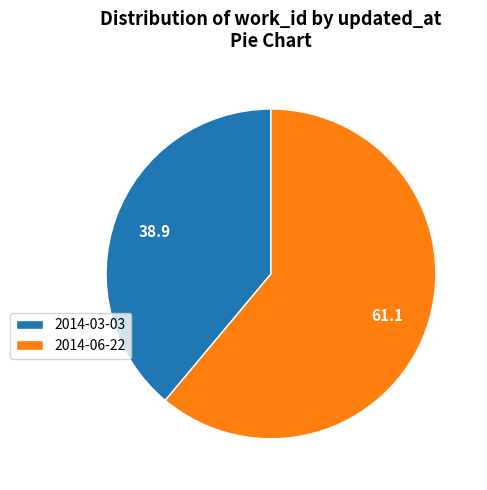

Rank the categories by value from lowest to highest.

2014-03-03, 2014-06-22